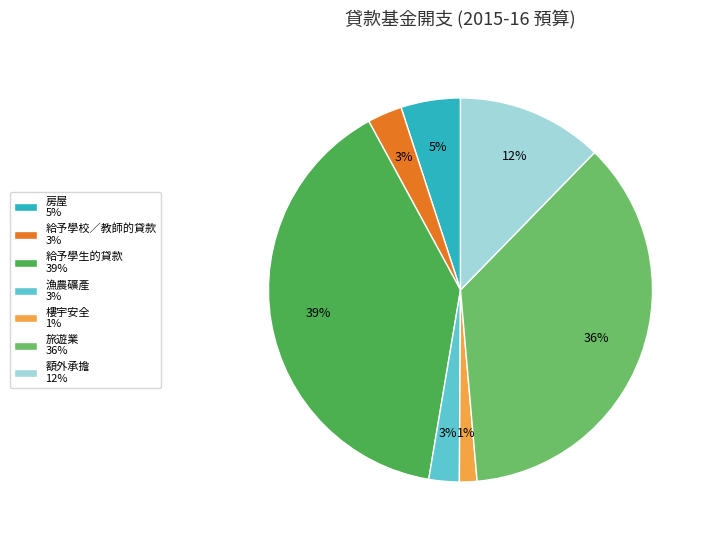

Combined, do 給予學生的貸款 and 漁農礦產 account for over 50%?

No